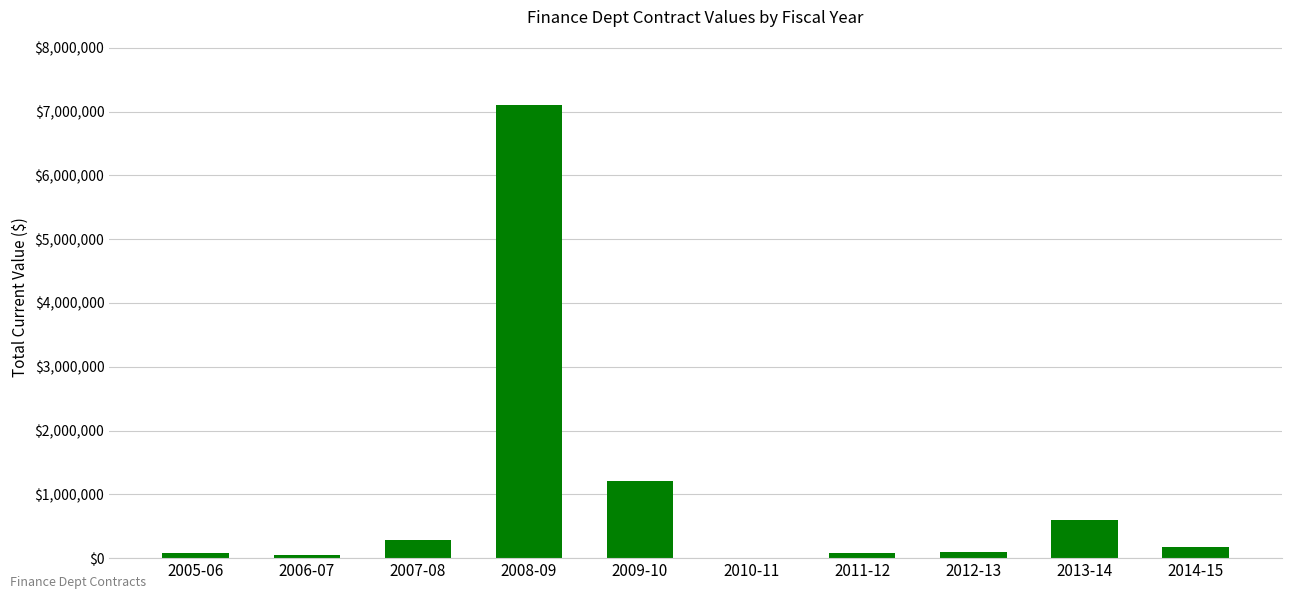

Approximately how many times larger is the value at 2006-07 compared to 2011-12?

0.6